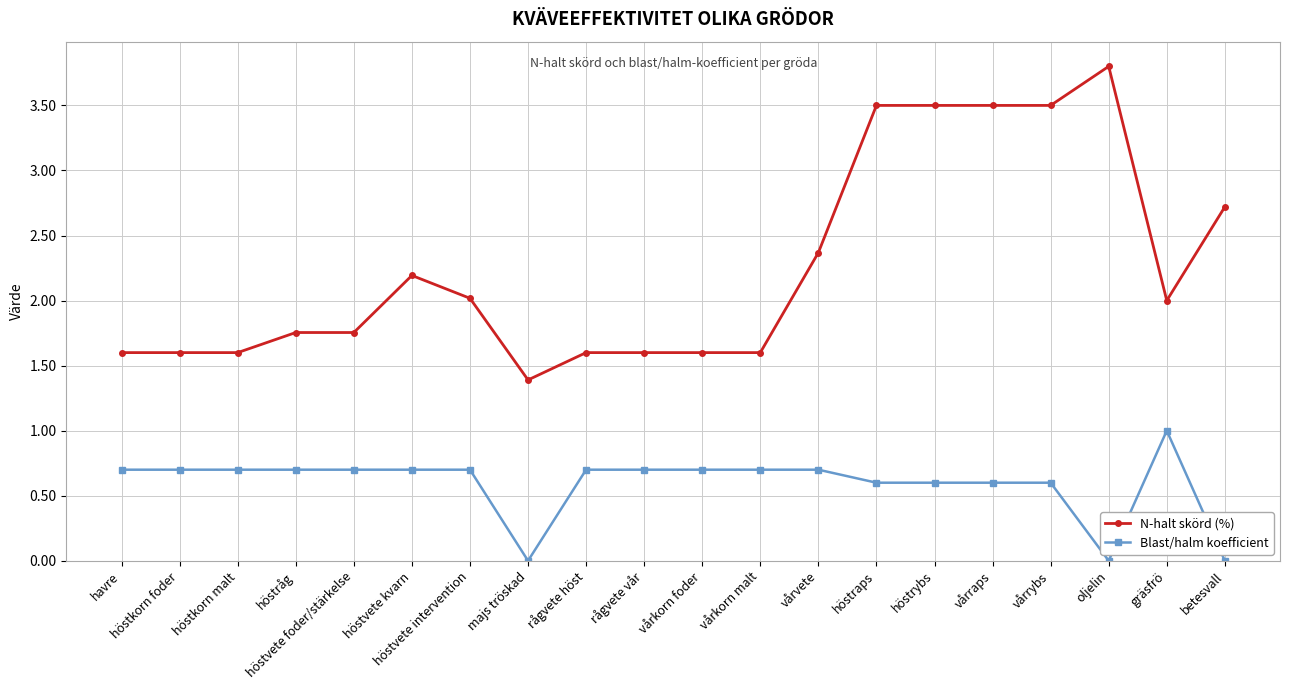

True or false: Blast/halm koefficient and N-halt skörd (%) intersect in this chart.

False